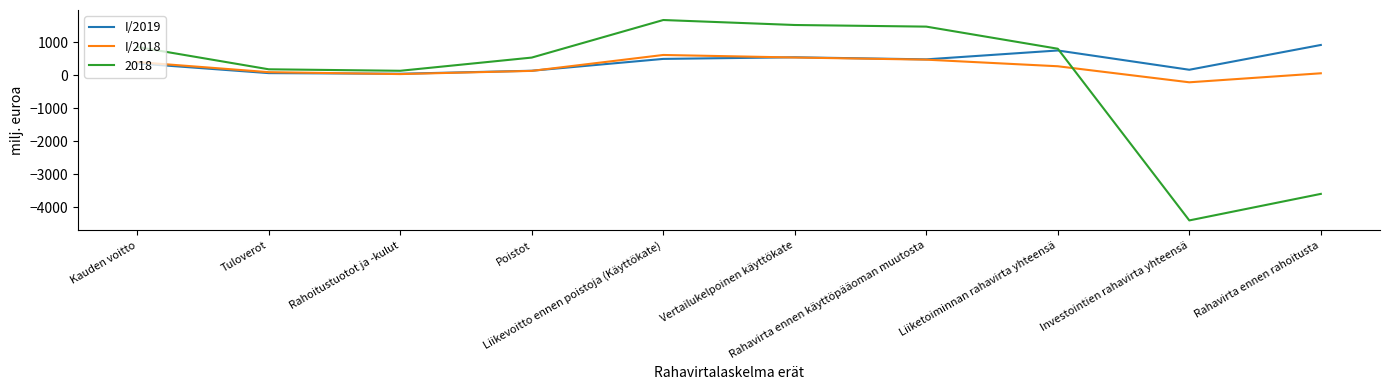

Is this an area chart (filled region under the line)?

No